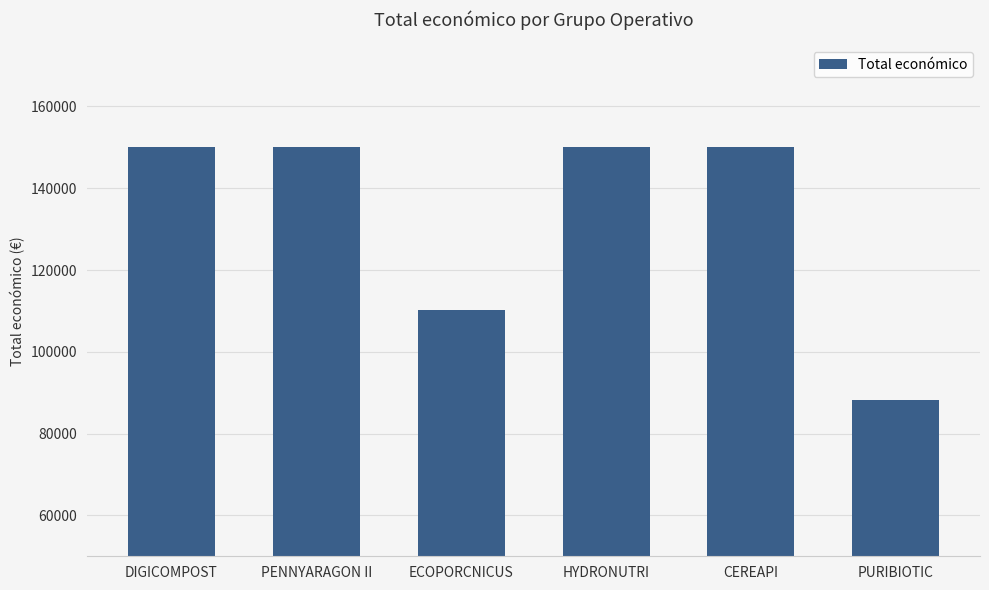

The chart shows a value of 45523 at ECOPORCNICUS. True or false?

False